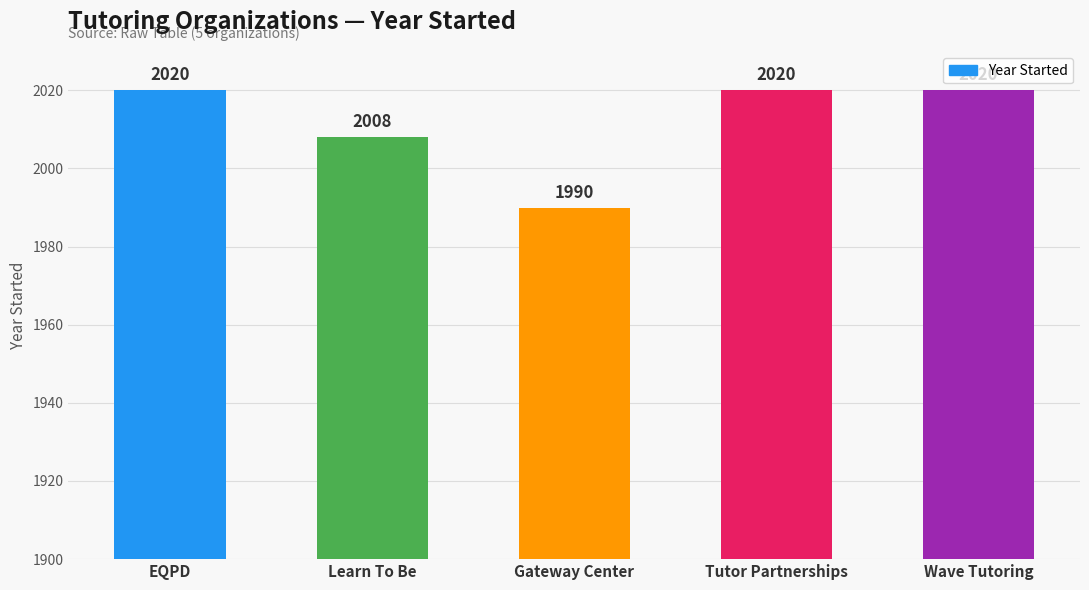

Reading left to right, what are all the values shown in this chart?

EQPD=2020	Learn To Be=2008	Gateway Center=1990	Tutor Partnerships=2020	Wave Tutoring=2020